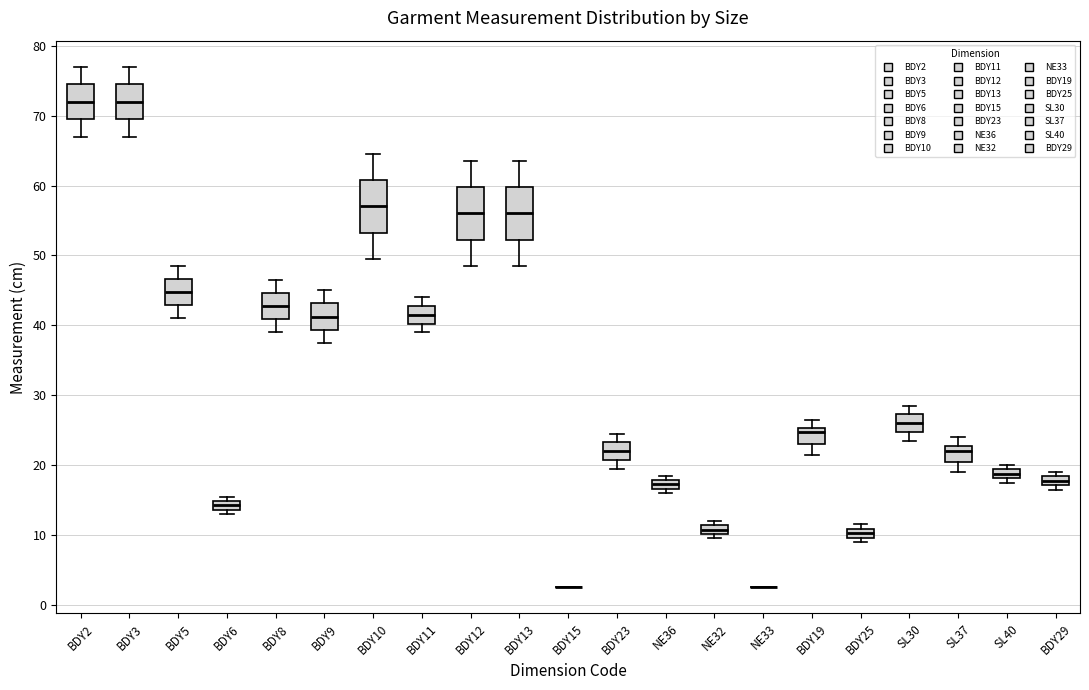

Where is the lower edge of the box for BDY25 on the y-axis? The values are not printed on the chart, so give them approximately, as read against the axis.

10